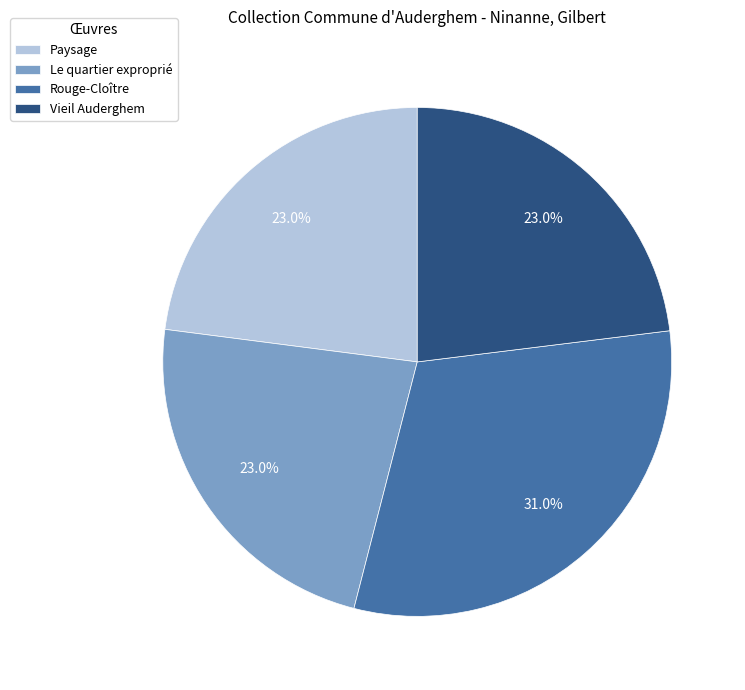

Is it true that Paysage is 23% of the pie?

True